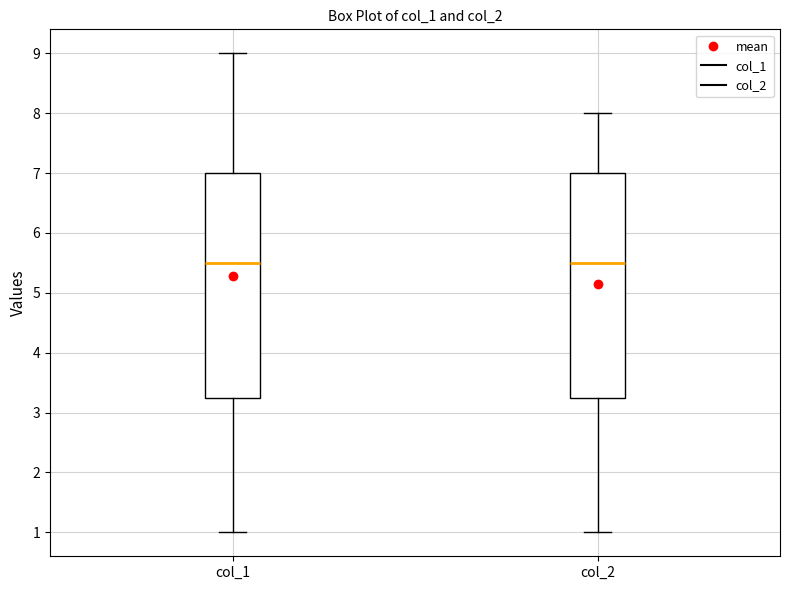

Reading left to right, transcribe this box plot: for each box, give where its median line is, the range the box spans, and where its two whiskers end, as read against the y-axis. The values are not printed on the chart, so give them approximately, as read against the axis.

col_1: median 5.5, box 3.3 to 7.0, whiskers 1.0 to 9.0
col_2: median 5.5, box 3.3 to 7.0, whiskers 1.0 to 8.0